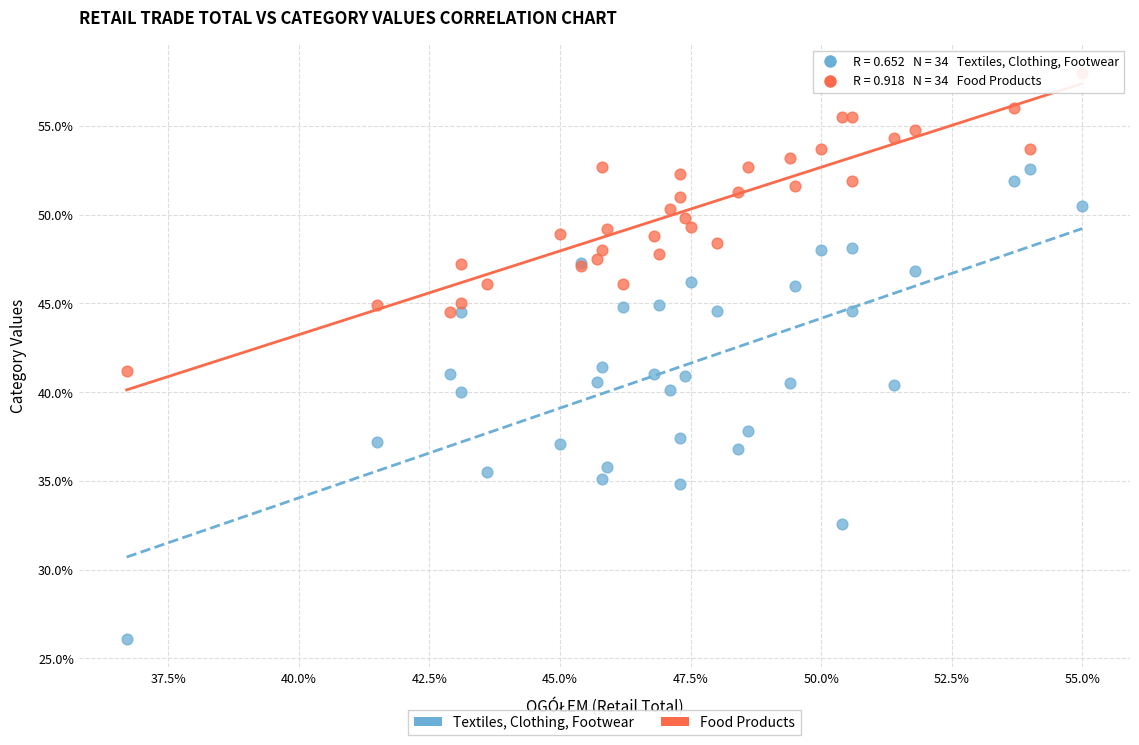

Which series reaches the maximum Y coordinate?

Food Products